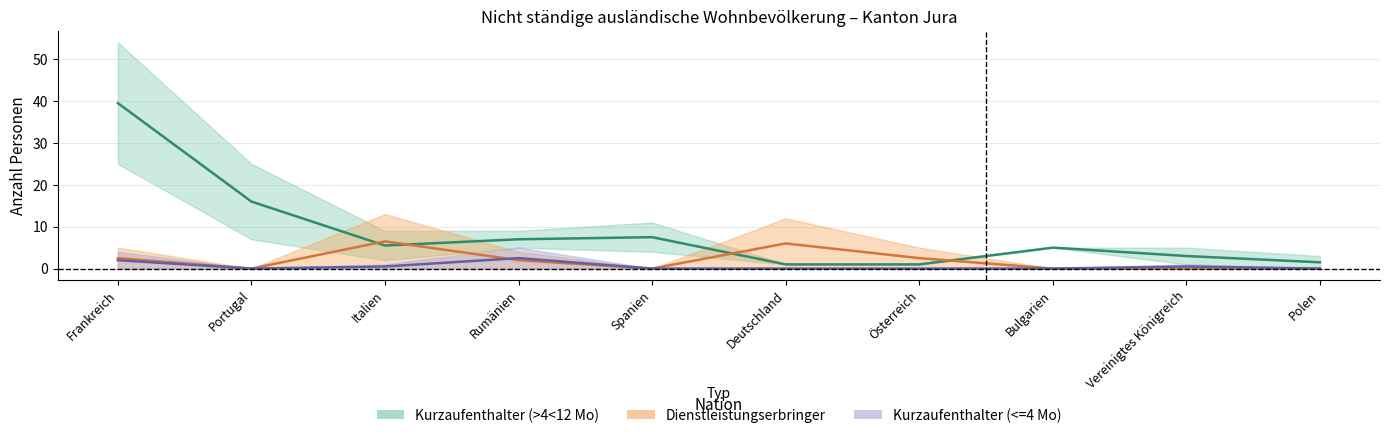

Is the value of Kurzaufenthalter (<=4 Mo) Mittelwert at Polen greater than the value of Dienstleistungserbringer Mittelwert at Rumänien?

No